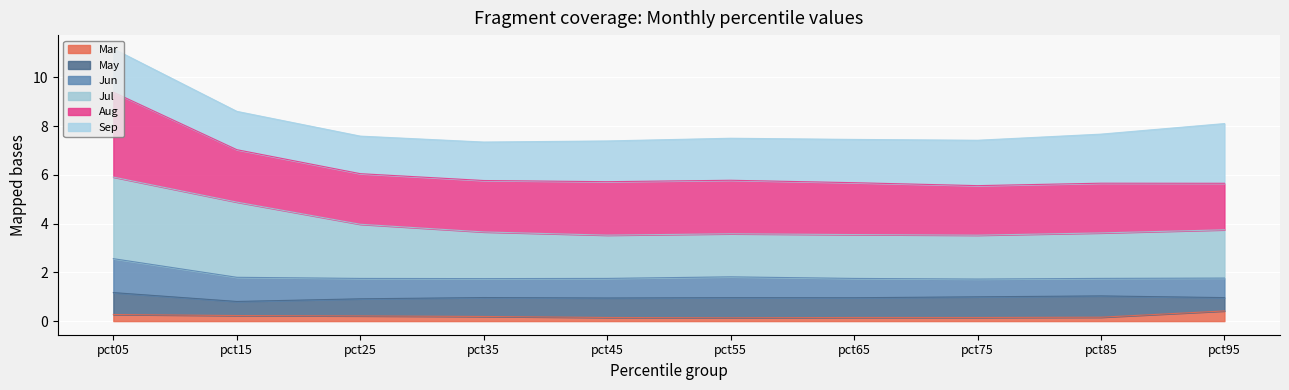

Does the chart display data point markers on the line(s)?

No